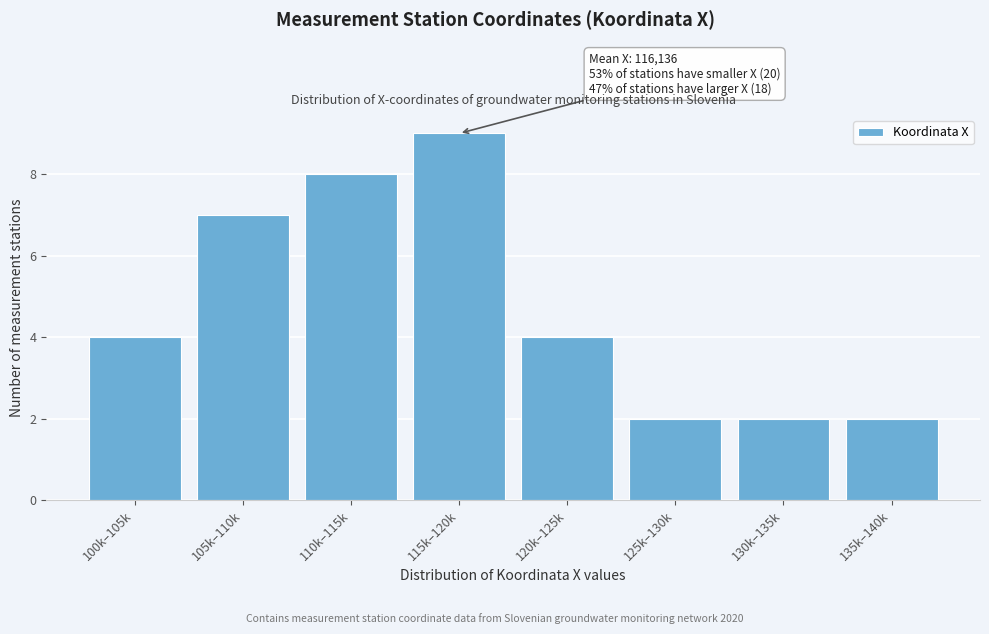

Reading left to right, what are all the values shown in this chart?

100k–105k=4	105k–110k=7	110k–115k=8	115k–120k=9	120k–125k=4	125k–130k=2	130k–135k=2	135k–140k=2